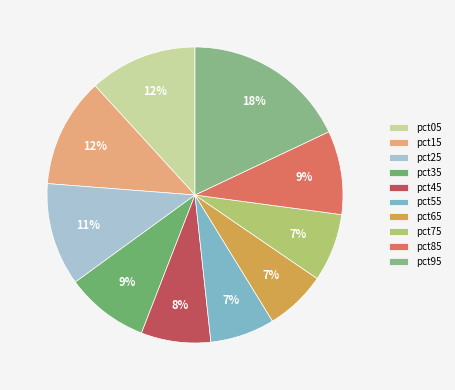

To the nearest percent, what is the average slice percentage?

10%